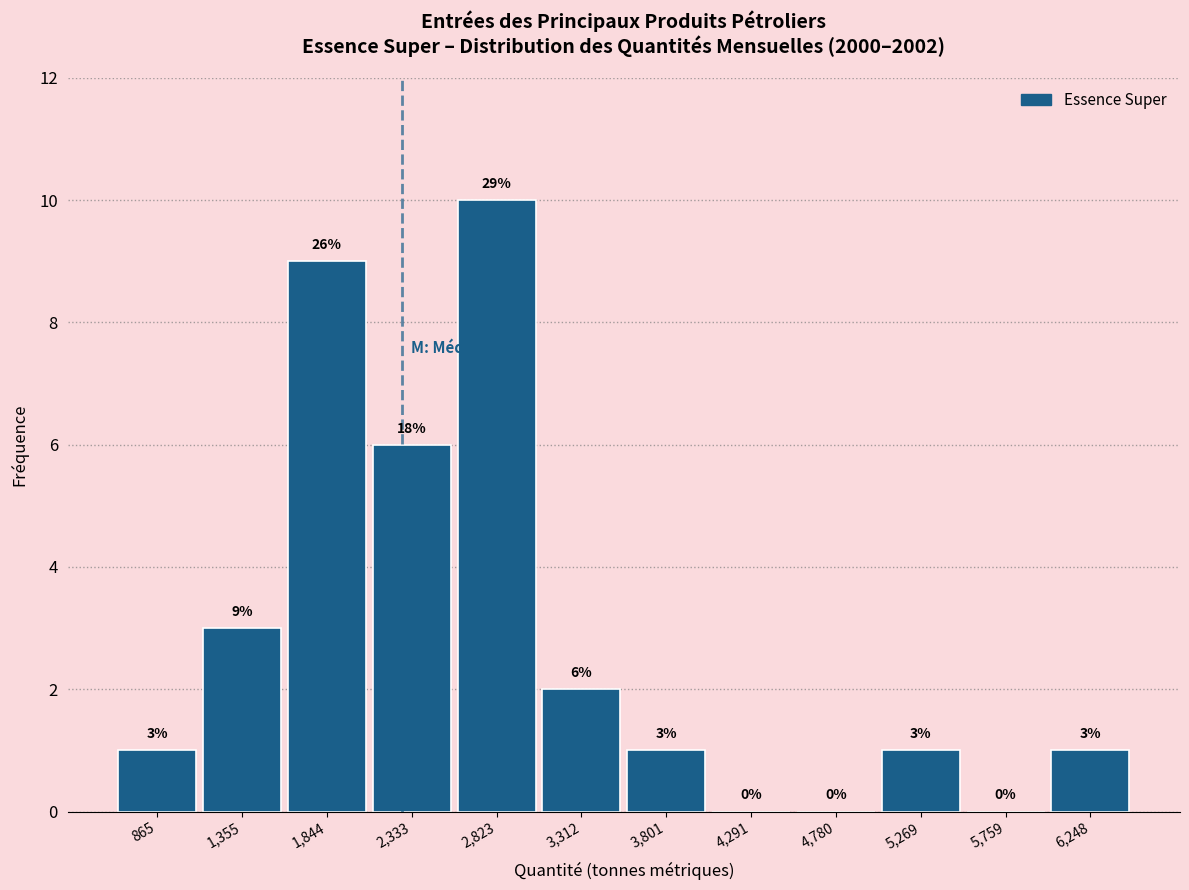

Over which range of the x-axis is the bar tallest?

2600 to 3050